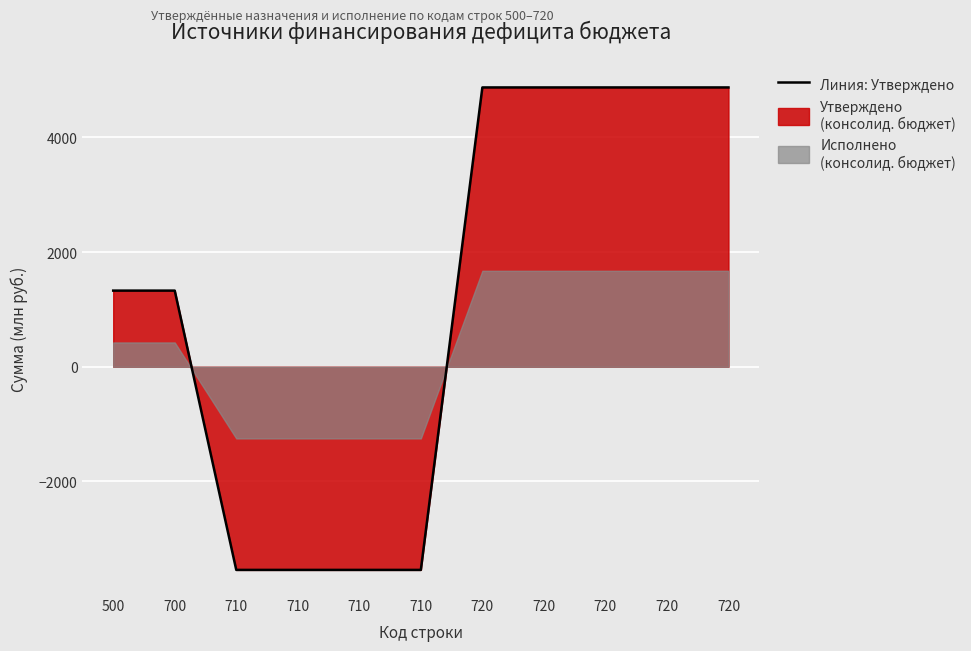

List the labels in order of value, smallest first.

710, 710, 710, 710, 500, 700, 720, 720, 720, 720, 720